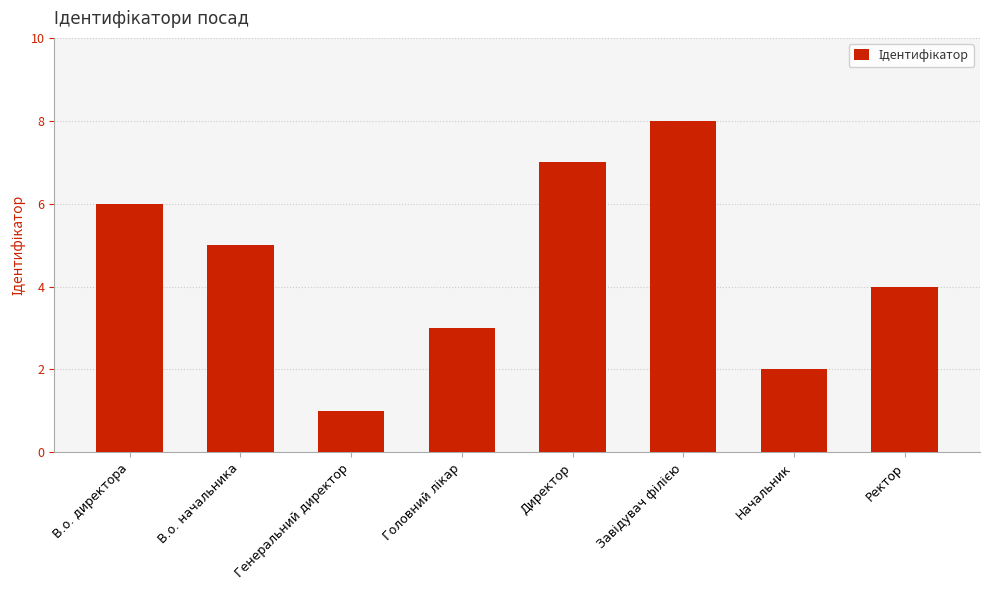

What is the approximate value at В.о. начальника?

5